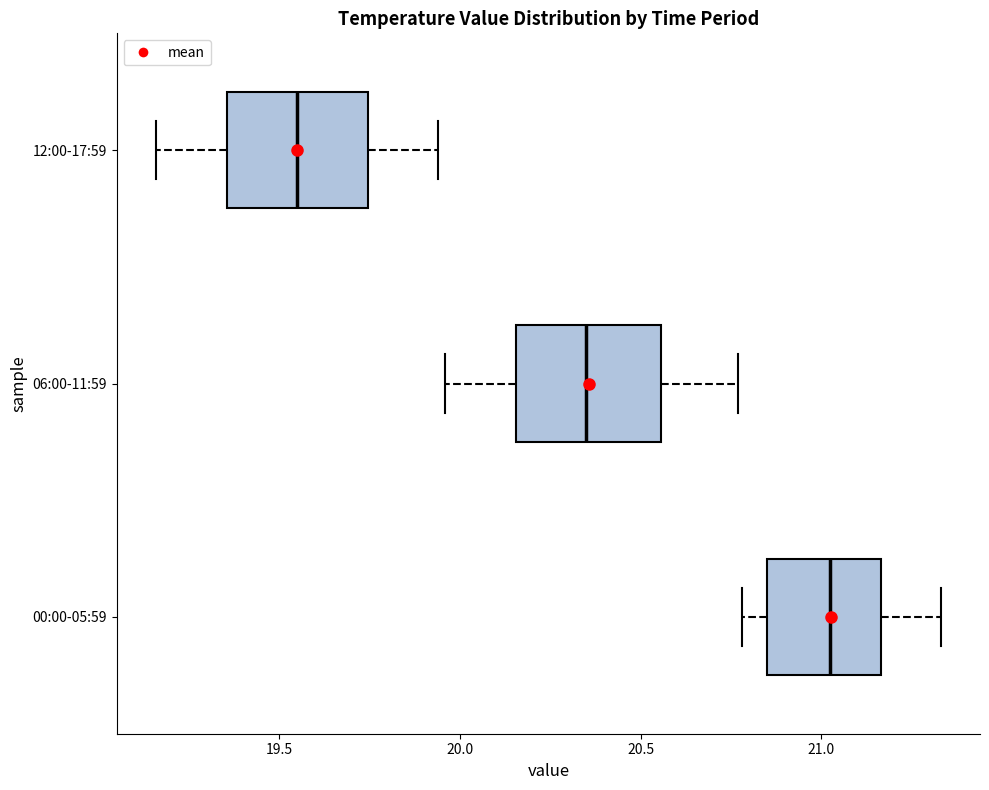

Reading bottom to top, transcribe this box plot: for each box, give where its median line is, the range the box spans, and where its two whiskers end, as read against the x-axis. The values are not printed on the chart, so give them approximately, as read against the axis.

00:00-05:59: median 21.05, box 20.85 to 21.15, whiskers 20.80 to 21.35
06:00-11:59: median 20.35, box 20.15 to 20.55, whiskers 19.95 to 20.75
12:00-17:59: median 19.55, box 19.35 to 19.75, whiskers 19.15 to 19.95